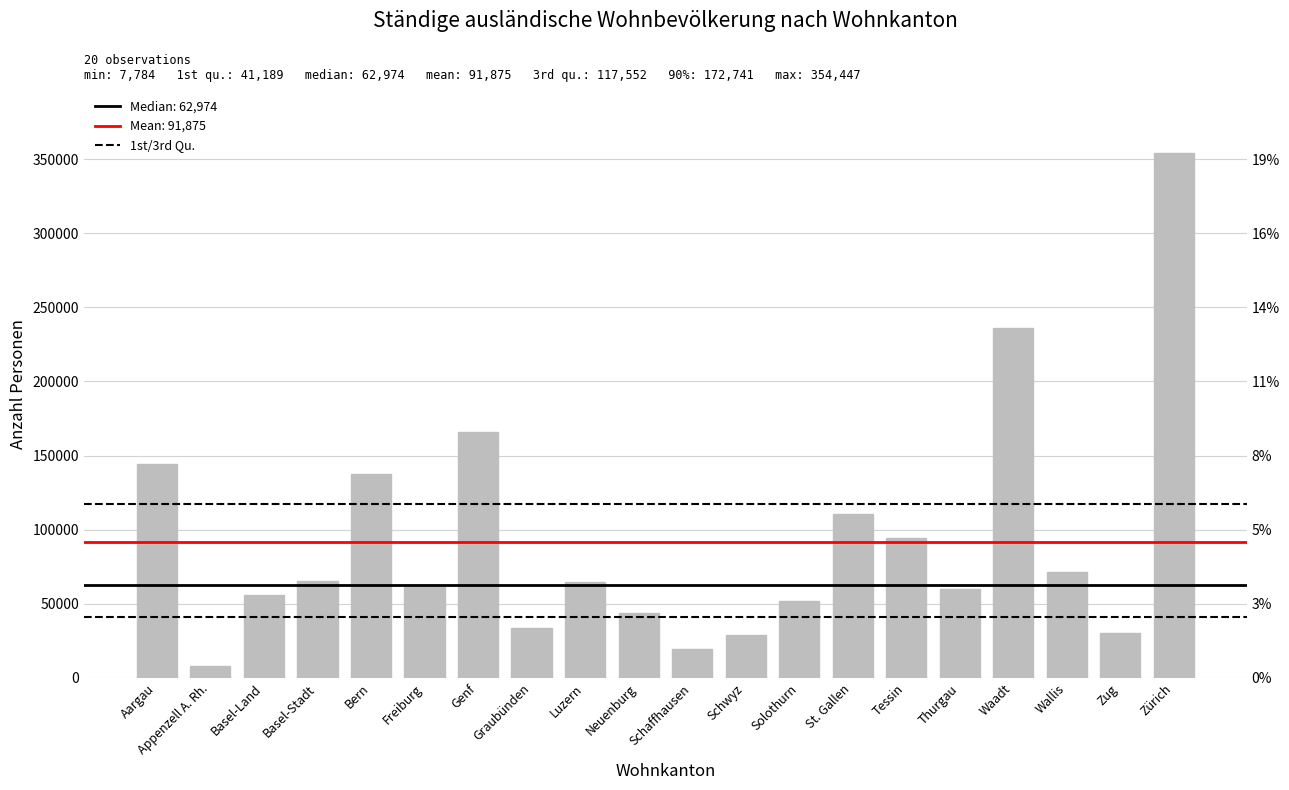

Are the bars horizontal?

No